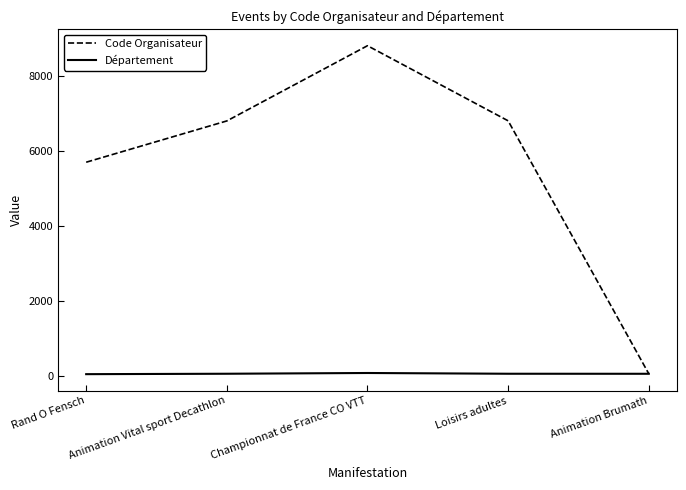

The value of Code Organisateur at Championnat de France CO VTT is 14671. True or false?

False